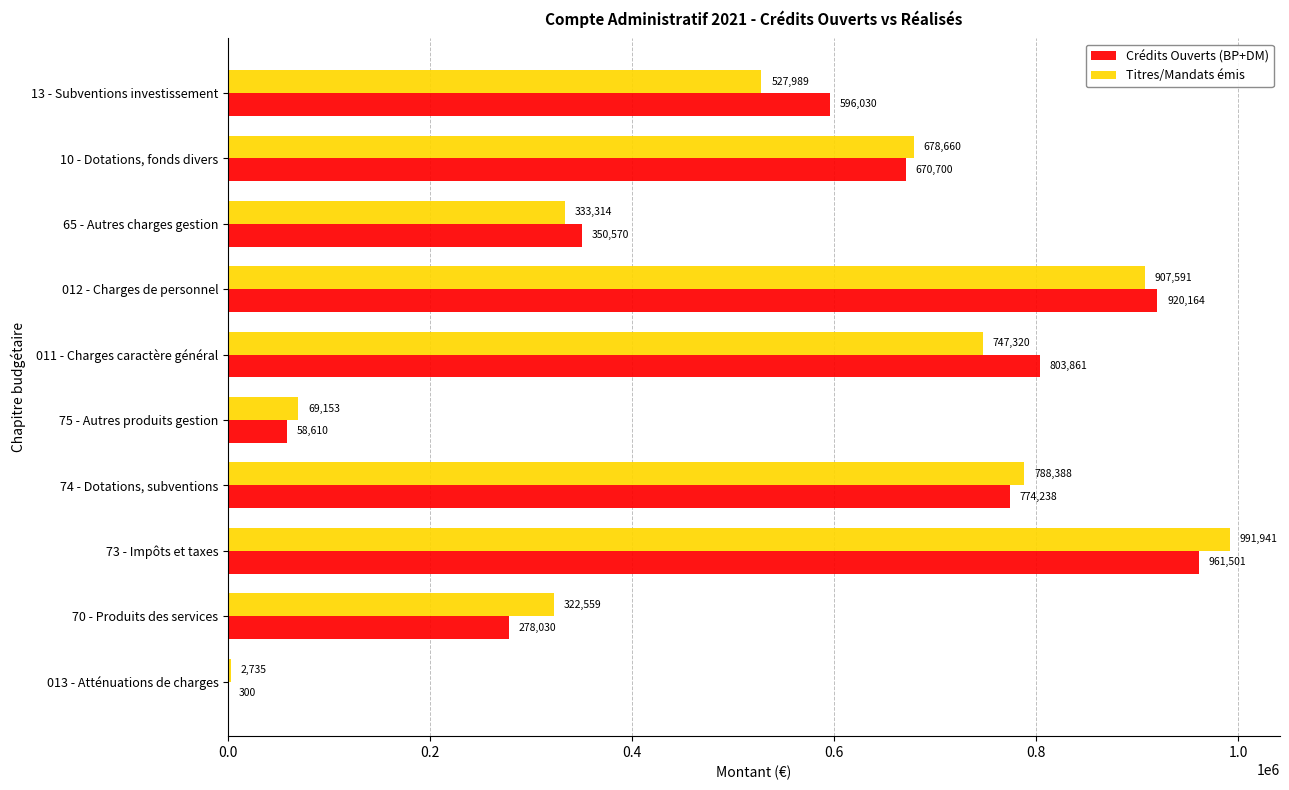

At which category is the sum across all series the highest?

73 - Impôts et taxes